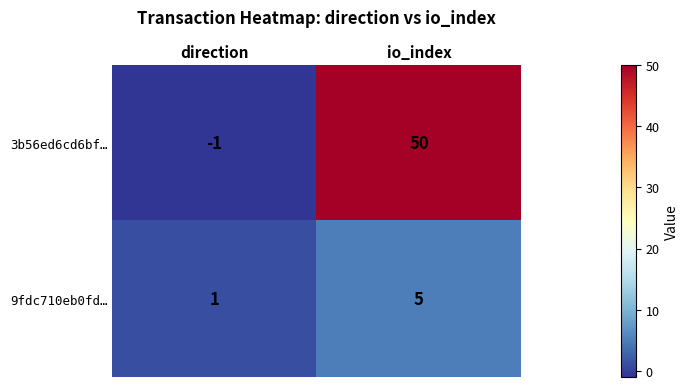

Rank the series at direction from highest to lowest value.

9fdc710eb0fd…, 3b56ed6cd6bf…